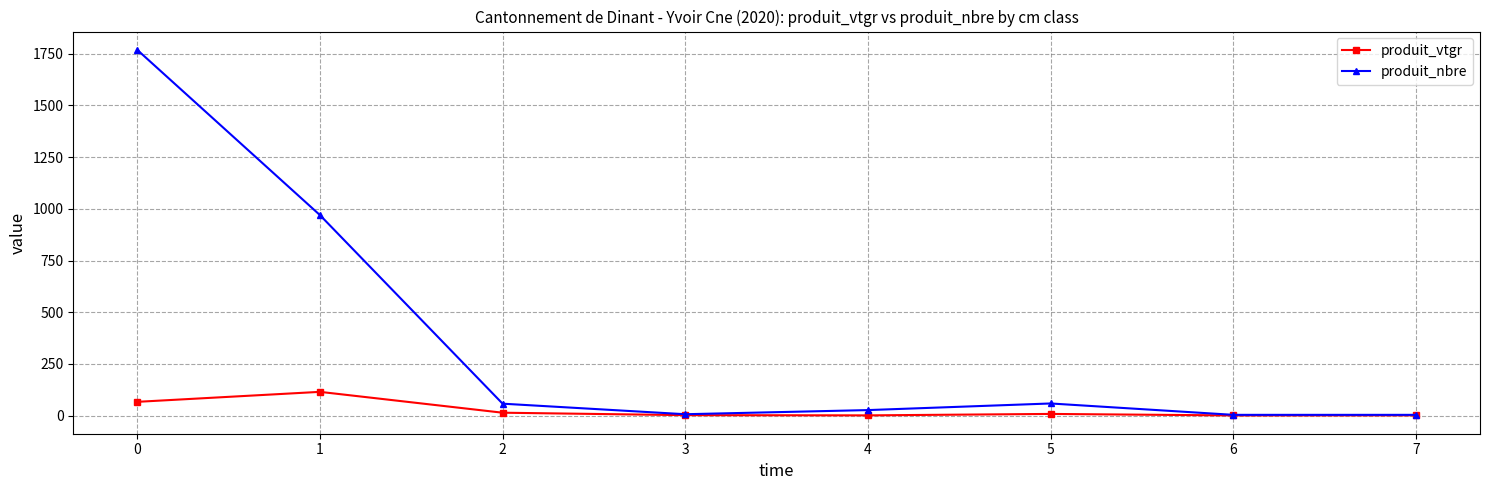

What is the approximate value of produit_vtgr at 1?

115.2